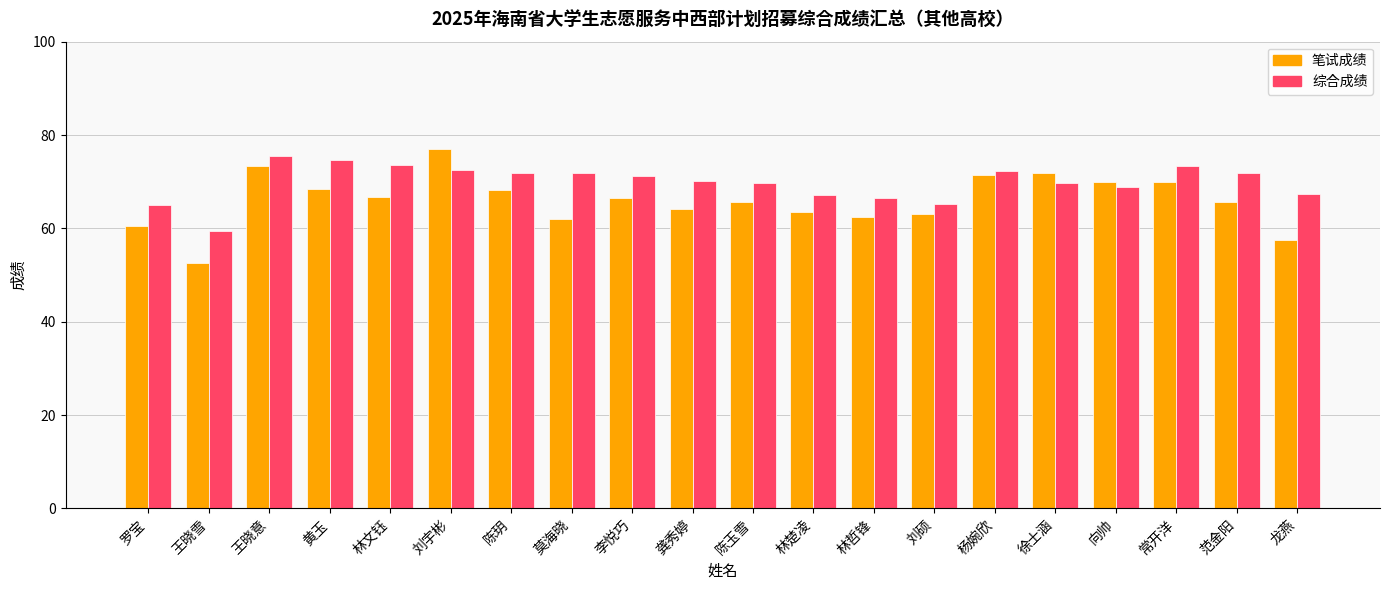

How many values in the 笔试成绩 series exceed 66?

10